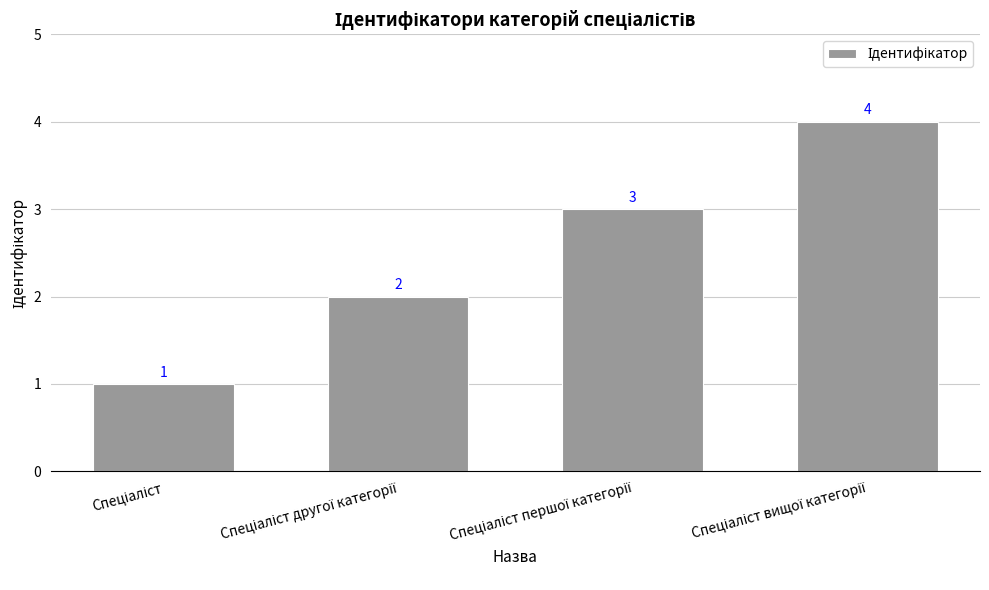

Reading left to right, transcribe all the data shown in this chart.

1	2	3	4